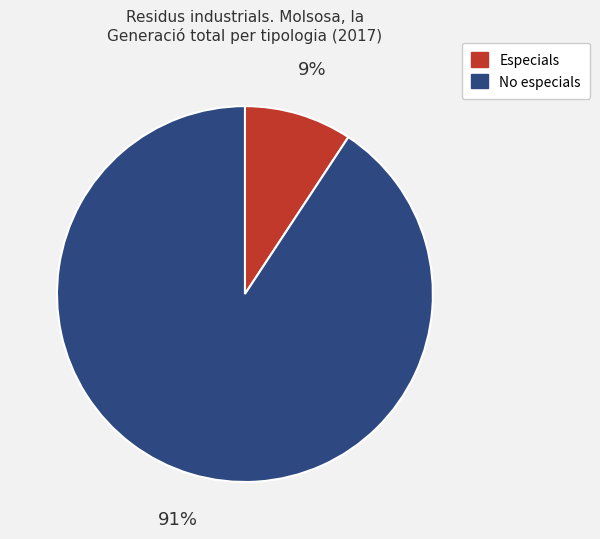

Is the sum of No especials and Especials greater than half?

Yes